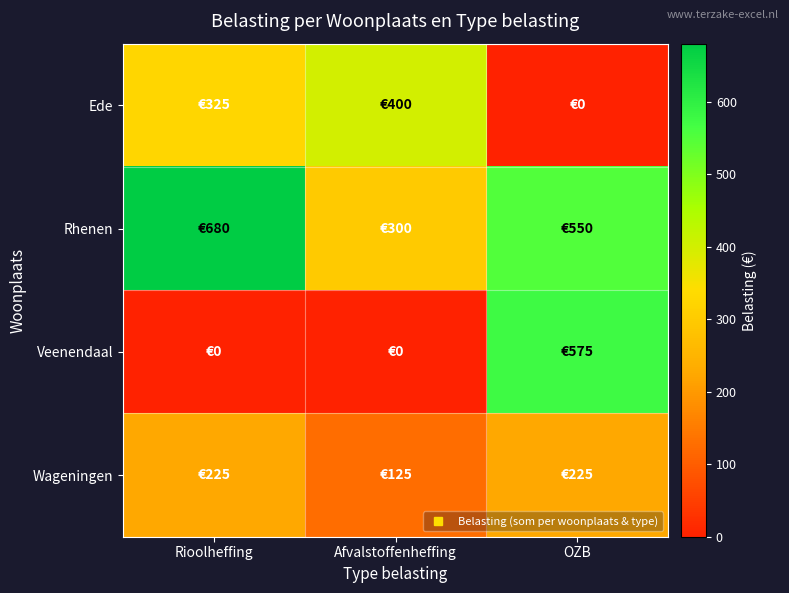

What is the maximum value shown in the chart?

680